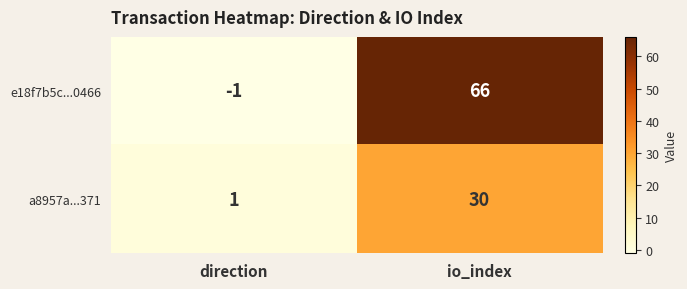

Which category has the lowest value in the a8957a...371 series?

direction